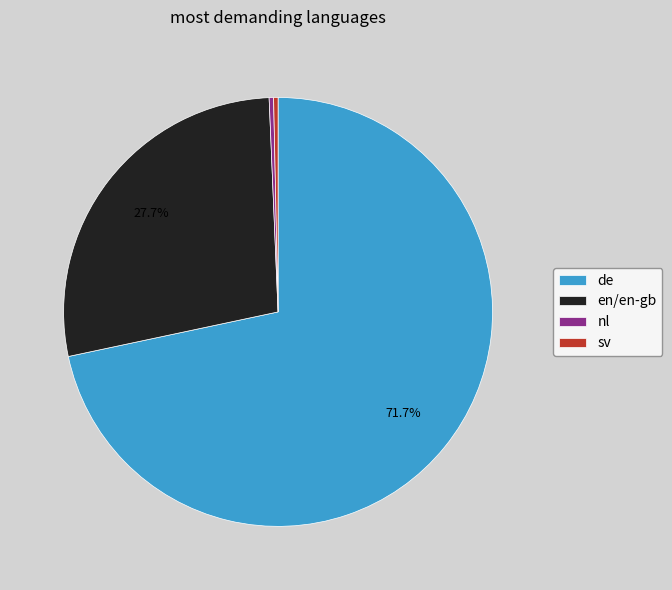

Approximately how many times larger is the value at en/en-gb compared to nl?

83.0